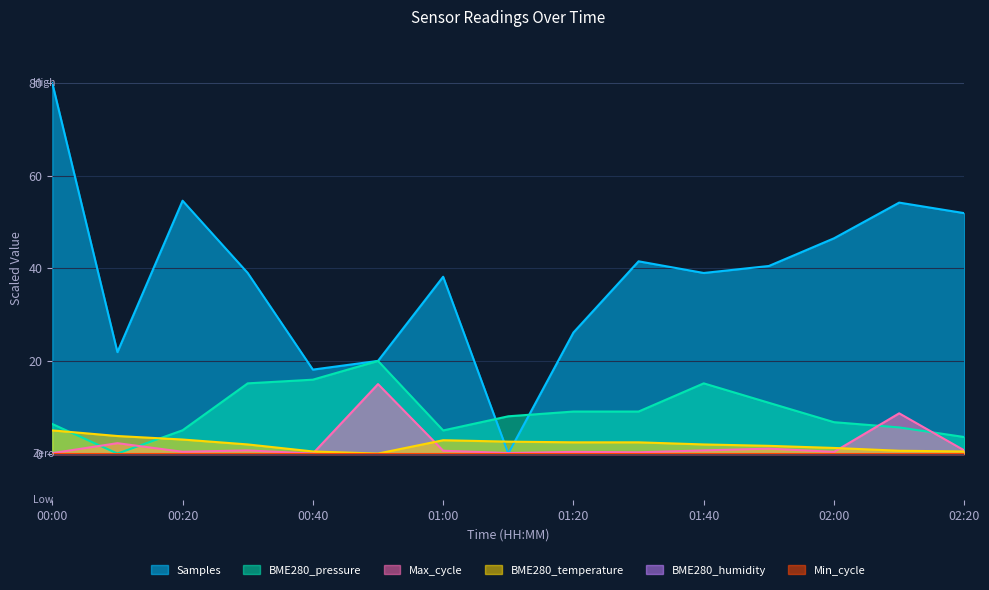

Between 00:50 and 01:00, which is larger?

01:00